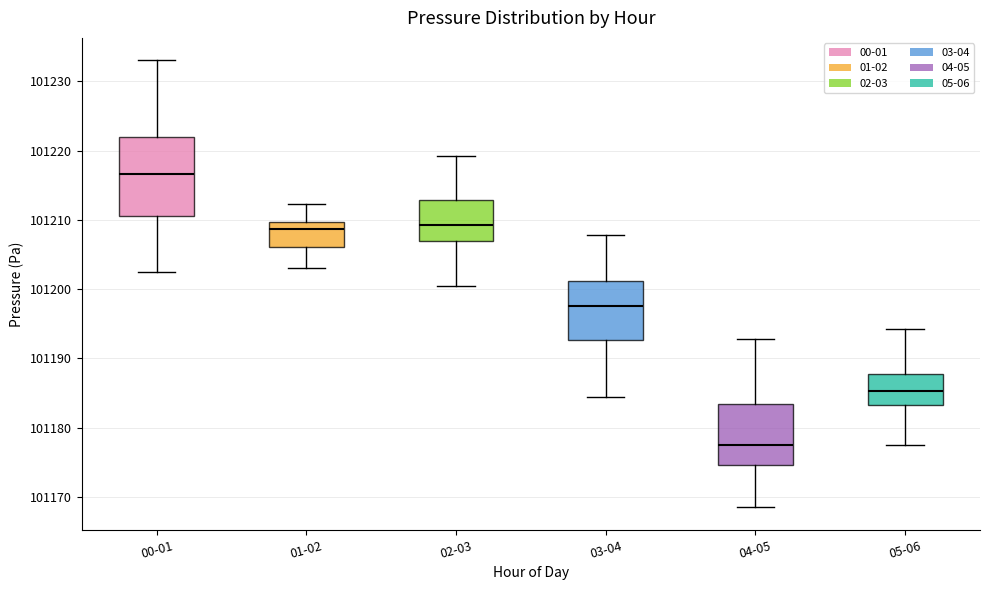

Where is the upper edge of the box for 04-05 on the y-axis? The values are not printed on the chart, so give them approximately, as read against the axis.

101183